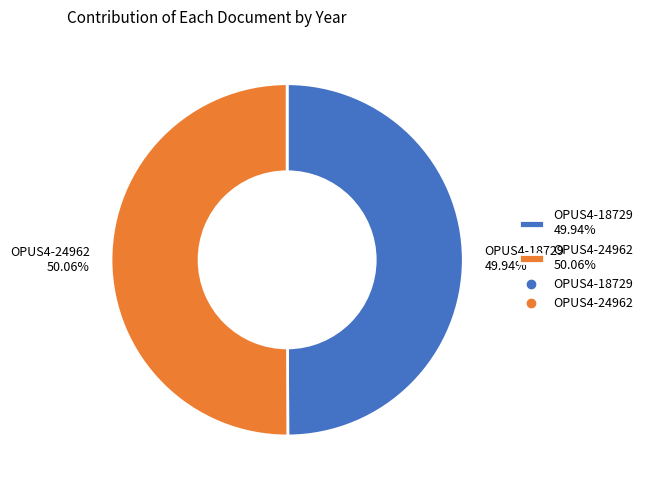

What percentage is the OPUS4-24962 slice, to the nearest percent?

50%